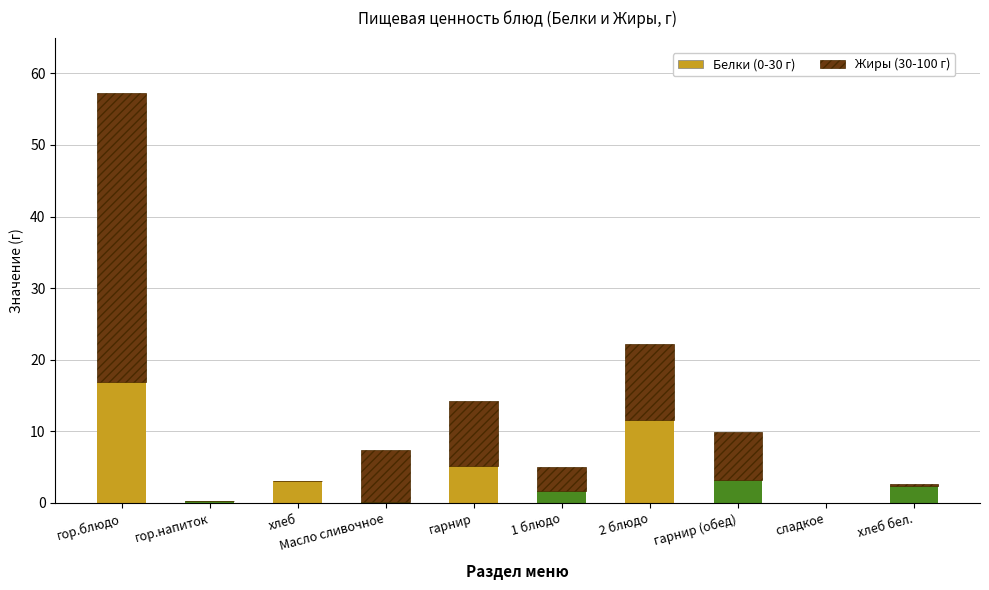

Count the number of categories in the chart.

10